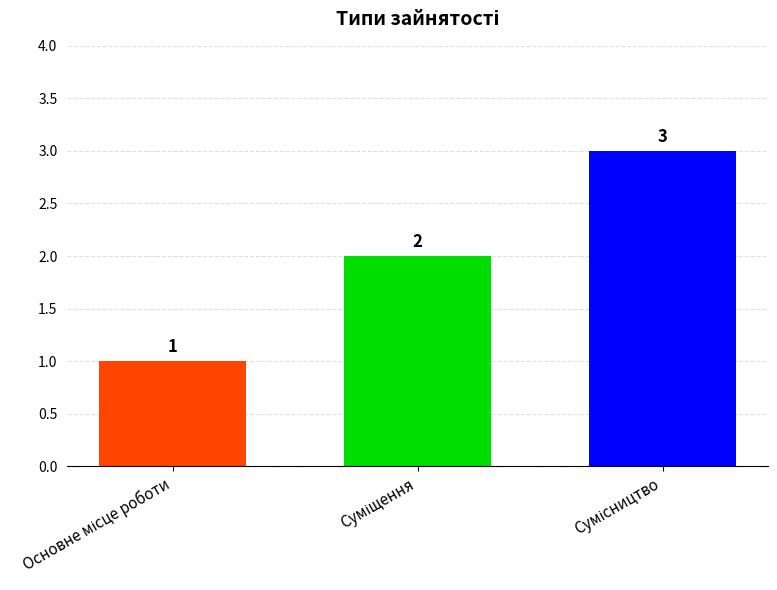

How many data points does each series have?

3